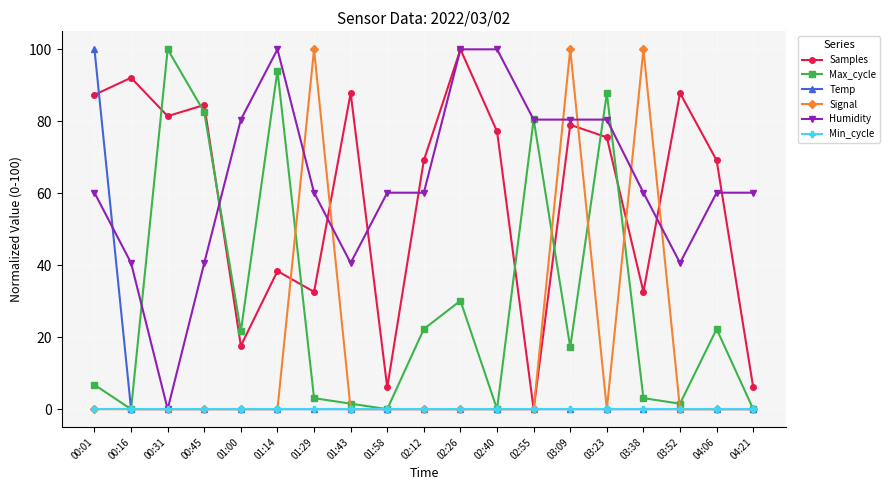

Which series changed the most between 00:16 and 02:26?

Humidity